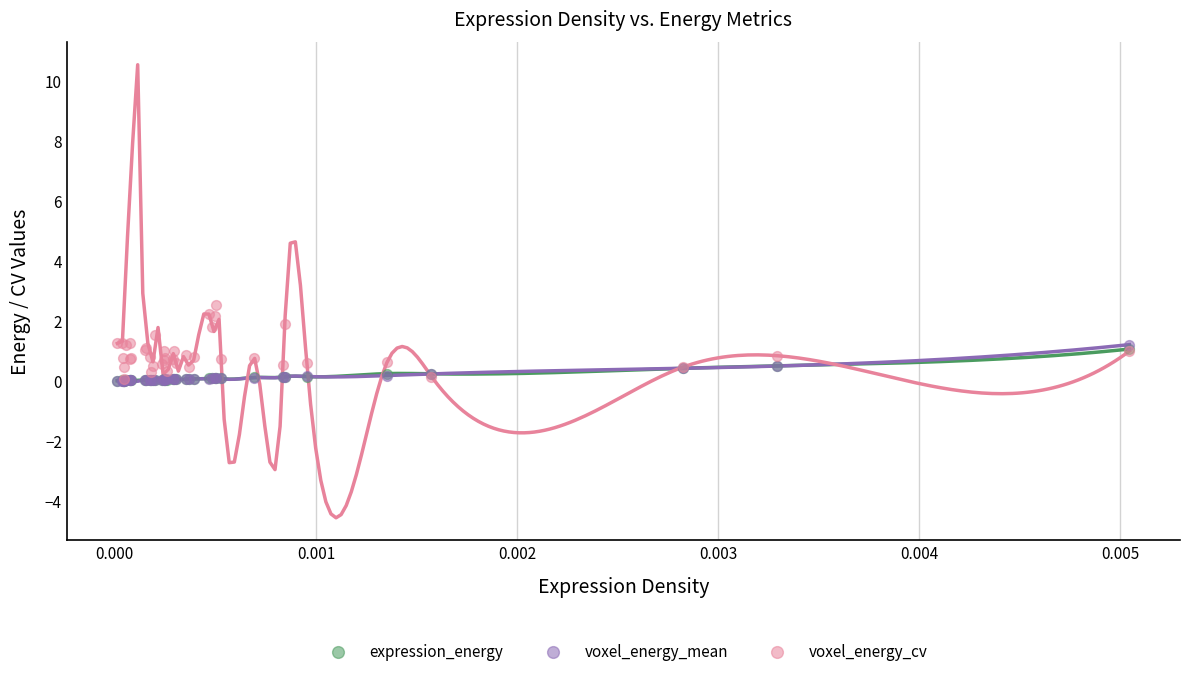

What are all the series names shown in the legend?

expression_energy, voxel_energy_mean, voxel_energy_cv